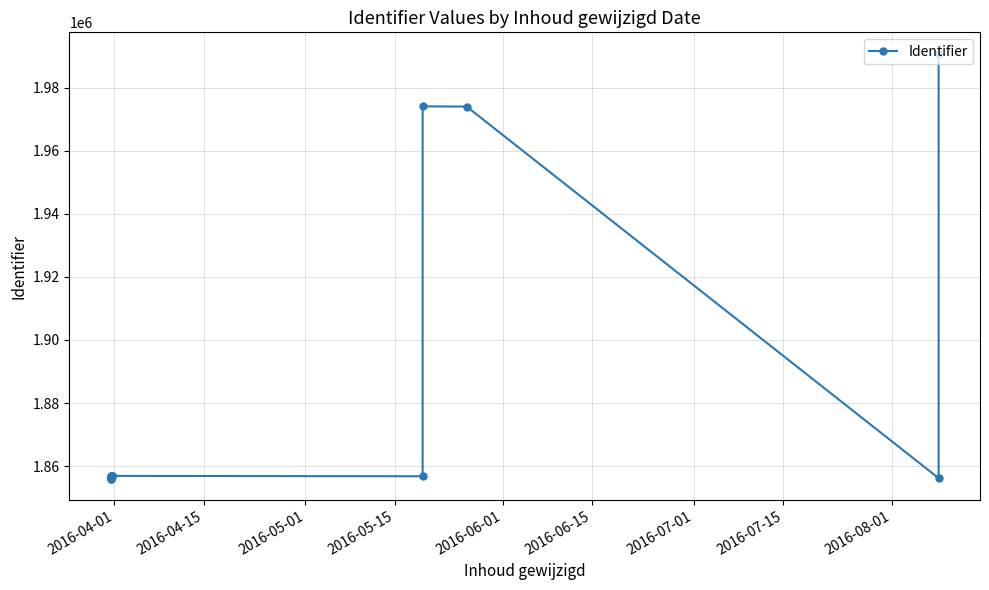

How many interior local valleys (lower than both neighbors) does the data have?

4